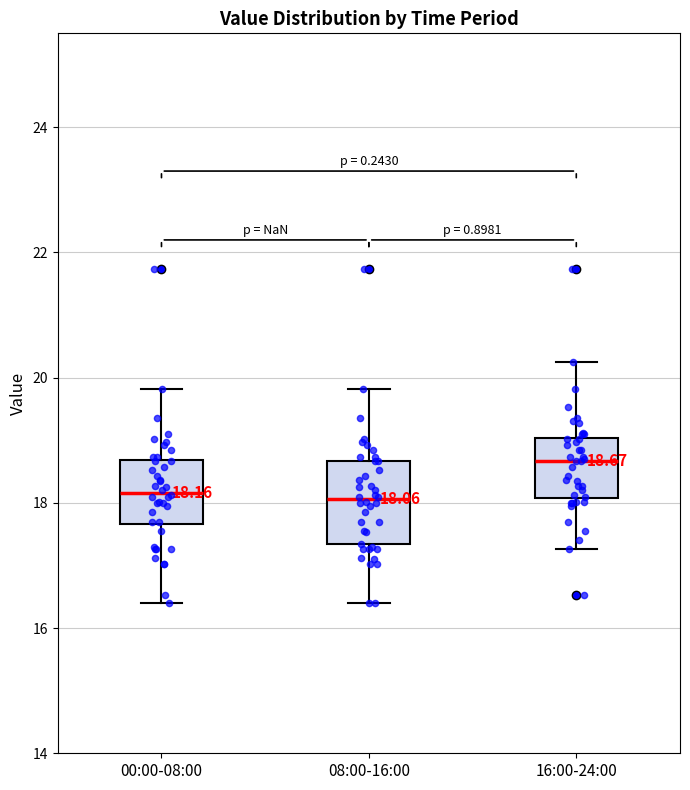

Comparing the boxes themselves (not the whiskers), which one is the tallest?

08:00-16:00